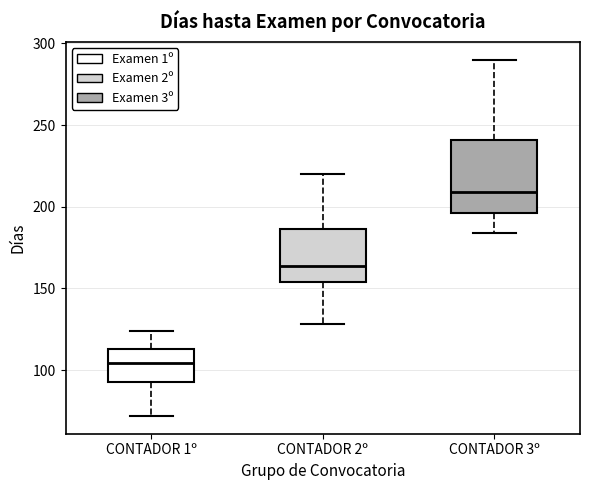

Reading left to right, transcribe this box plot: for each box, give where its median line is, the range the box spans, and where its two whiskers end, as read against the y-axis. The values are not printed on the chart, so give them approximately, as read against the axis.

CONTADOR 1º: median 105, box 95 to 115, whiskers 70 to 125
CONTADOR 2º: median 165, box 155 to 185, whiskers 130 to 220
CONTADOR 3º: median 210, box 195 to 240, whiskers 185 to 290